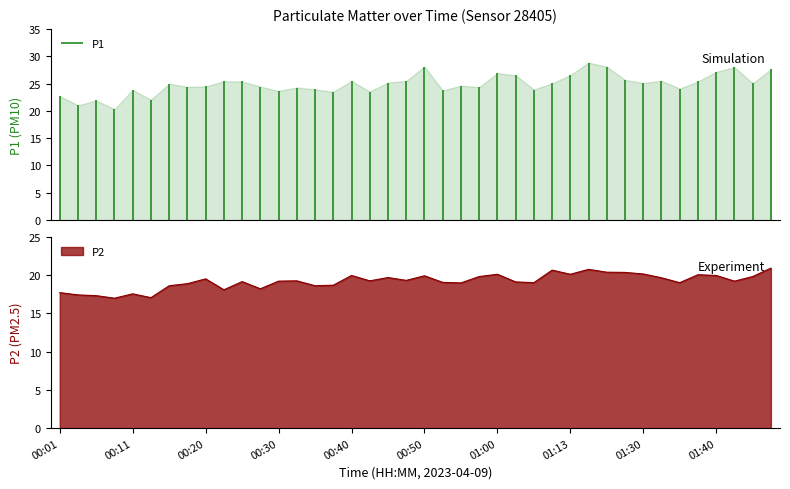

Does the chart display data point markers on the line(s)?

No